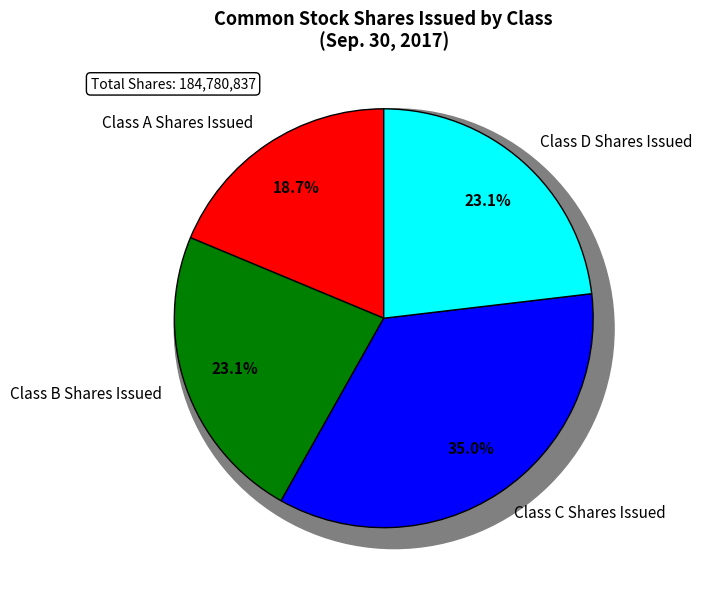

To the nearest percent, what is the difference between the Class A Shares Issued and Class B Shares Issued slice percentages?

4%